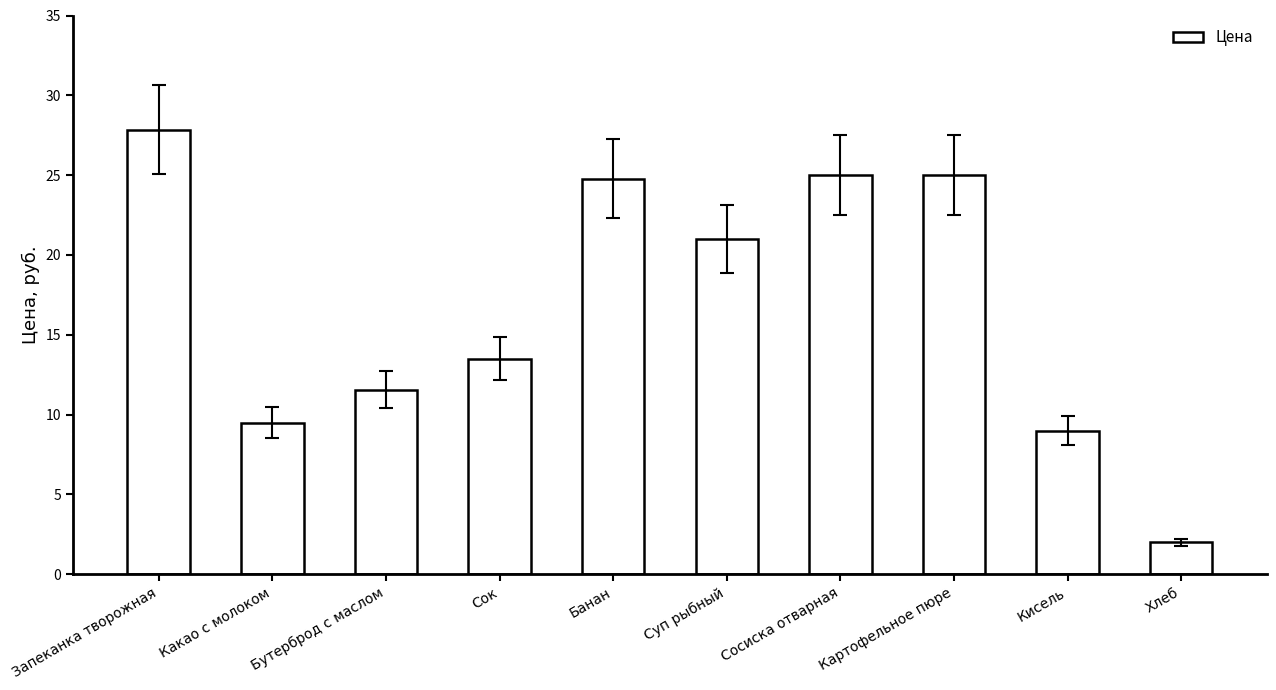

How many categories are shown in the chart?

10